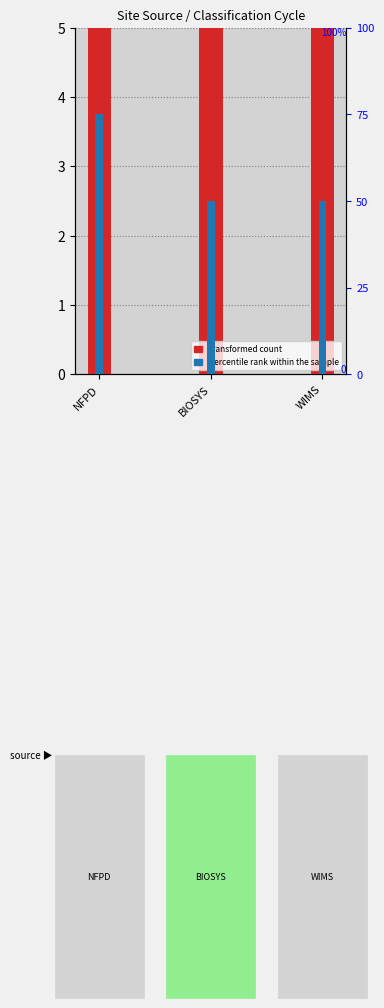

List the labels in order of percentile rank within the sample value, largest first.

NFPD, BIOSYS, WIMS